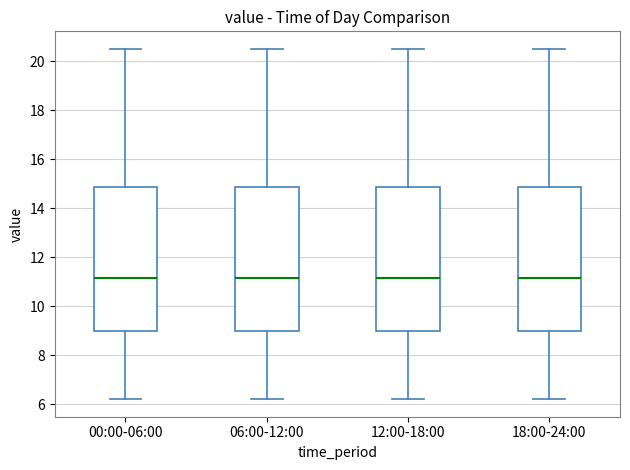

Reading left to right, read every box against the y-axis: the position of its median line, the range the box covers, and the ends of its whiskers. The values are not printed on the chart, so give them approximately, as read against the axis.

00:00-06:00: median 11.2, box 9.0 to 14.8, whiskers 6.2 to 20.6
06:00-12:00: median 11.2, box 9.0 to 14.8, whiskers 6.2 to 20.6
12:00-18:00: median 11.2, box 9.0 to 14.8, whiskers 6.2 to 20.6
18:00-24:00: median 11.2, box 9.0 to 14.8, whiskers 6.2 to 20.6